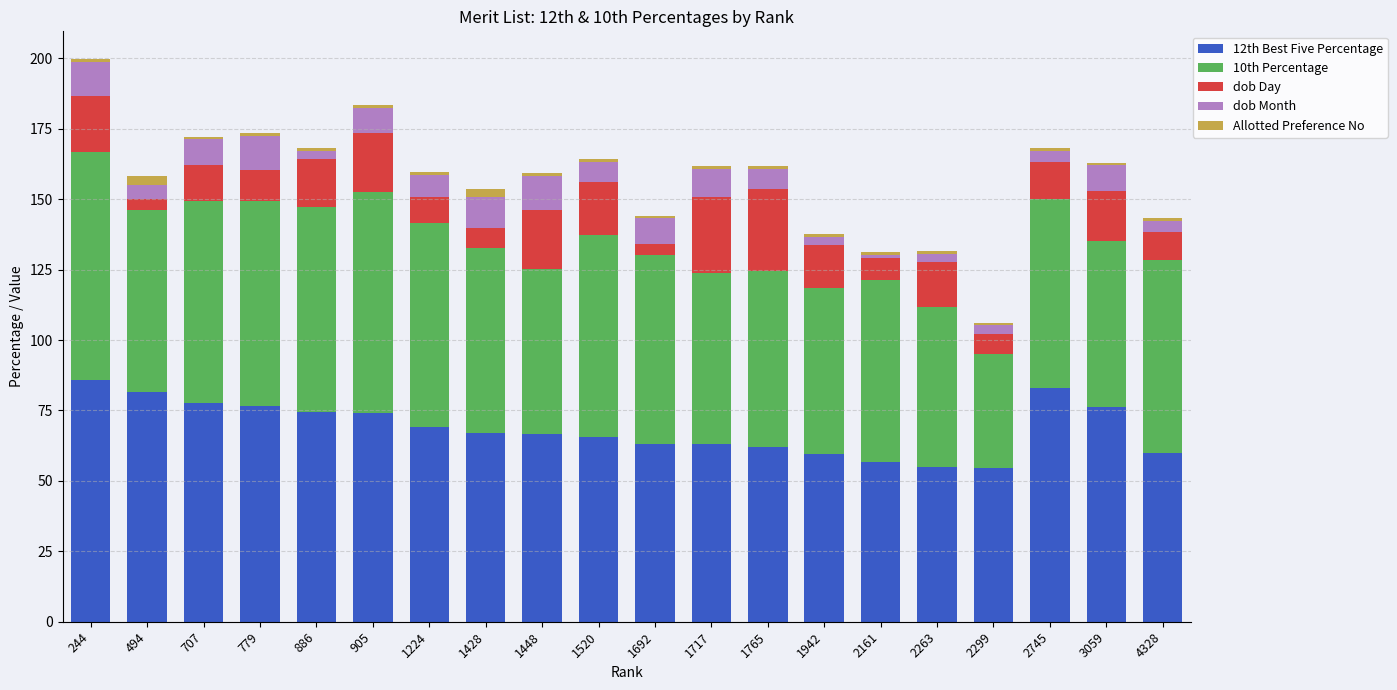

True or false: 12th Best Five Percentage has a value of 81.8 at 2299.

False